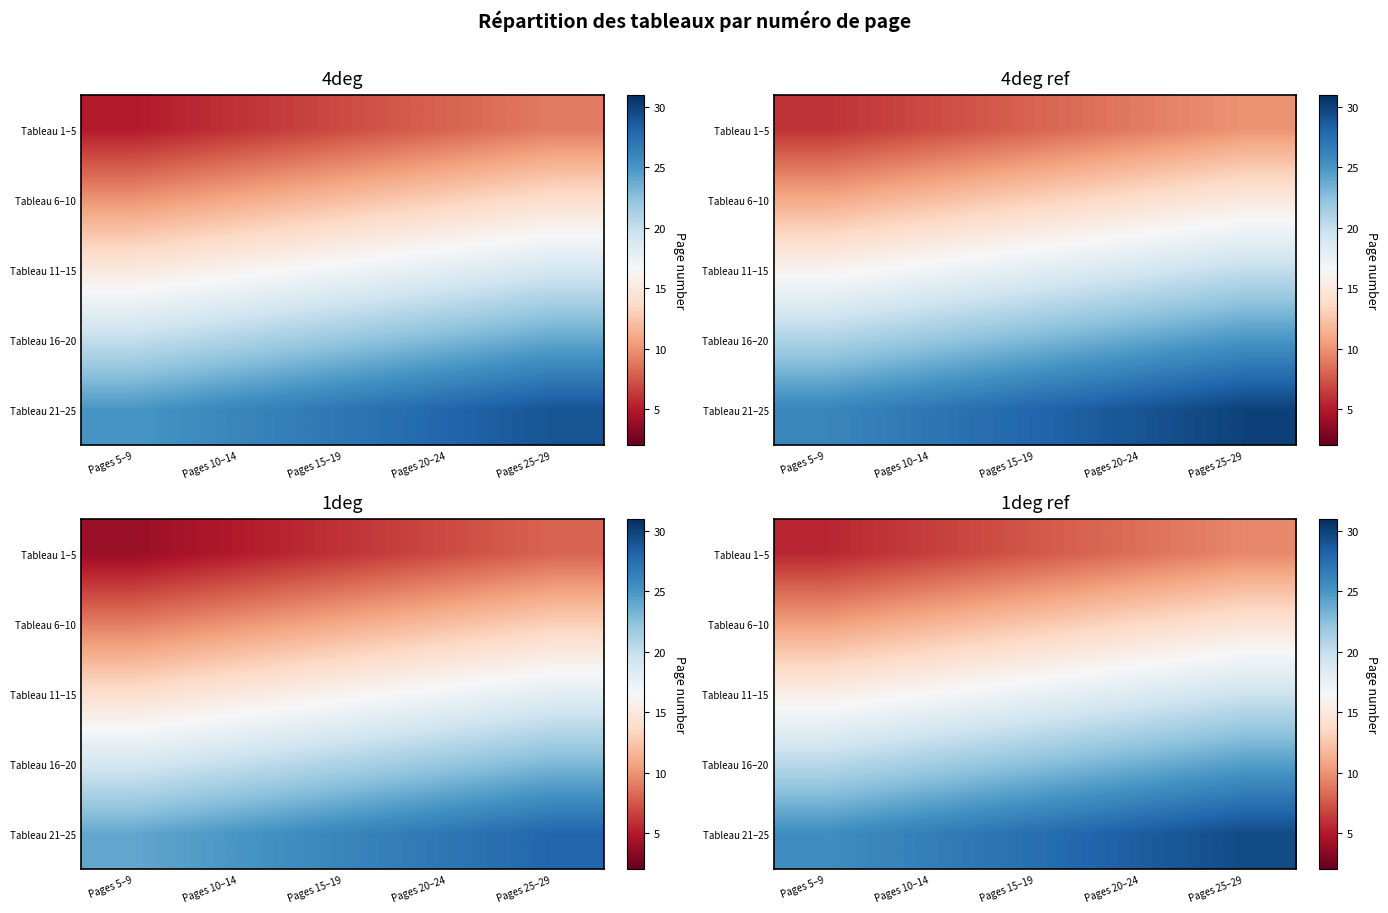

What is the spread (max minus min) of values at Pages 10–14?

20.0